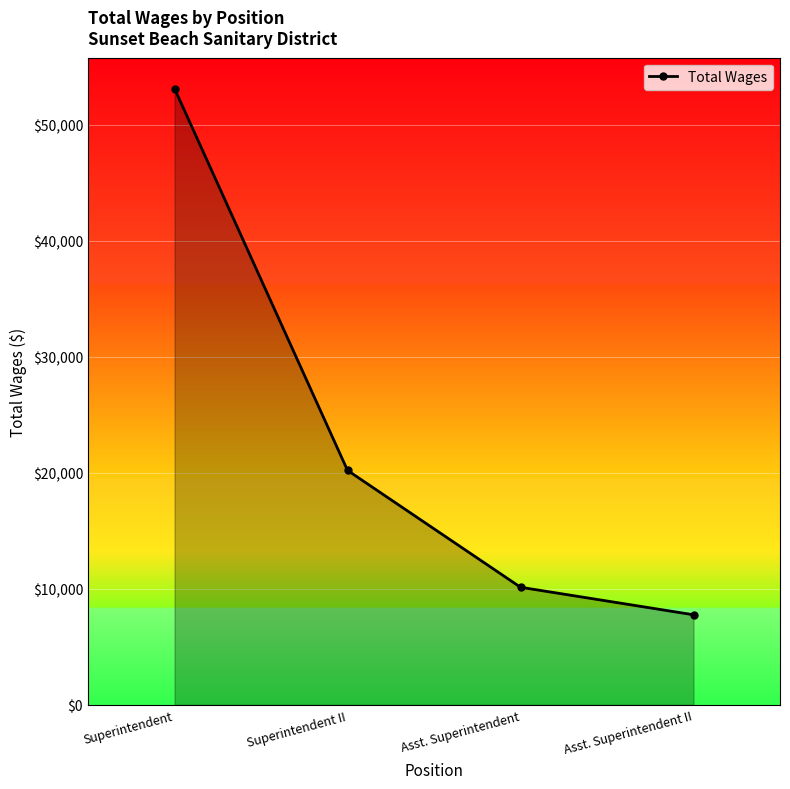

Reading right to left, extract all data points from this chart.

7767	10141	20218	53142